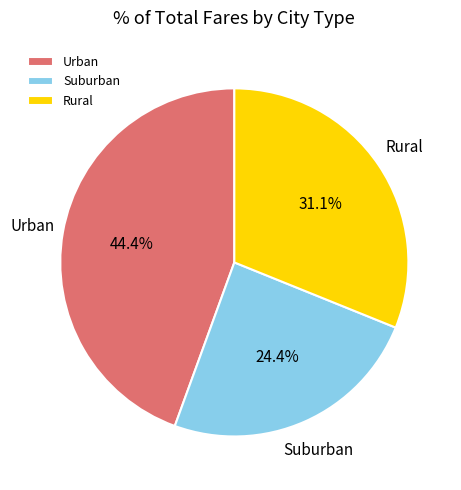

Is Suburban the majority of the pie?

No